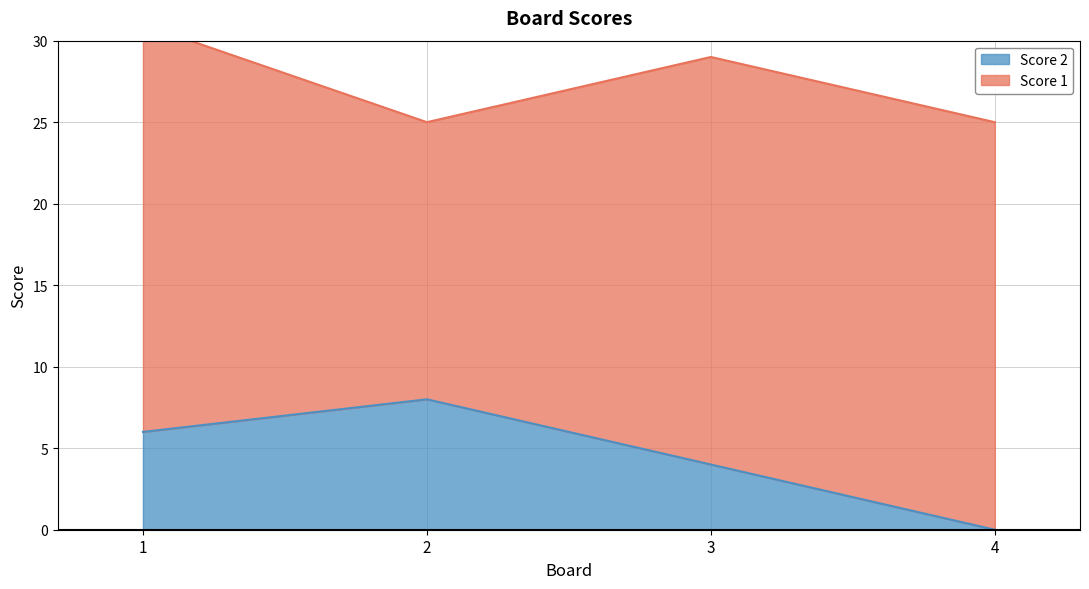

The value at 3 is 4. True or false?

True